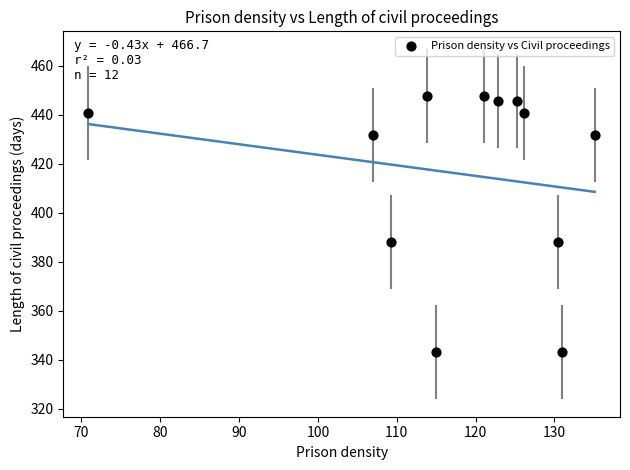

What is the range of Y values (max minus min)?

104.6